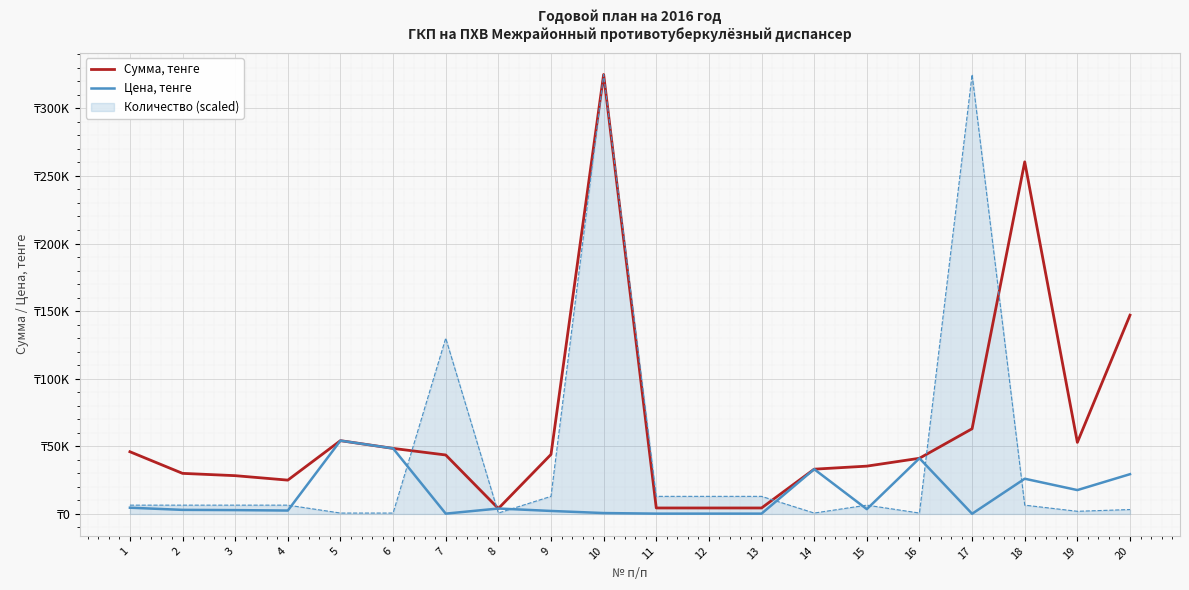

What is the average value of the Цена, тенге series?

13716